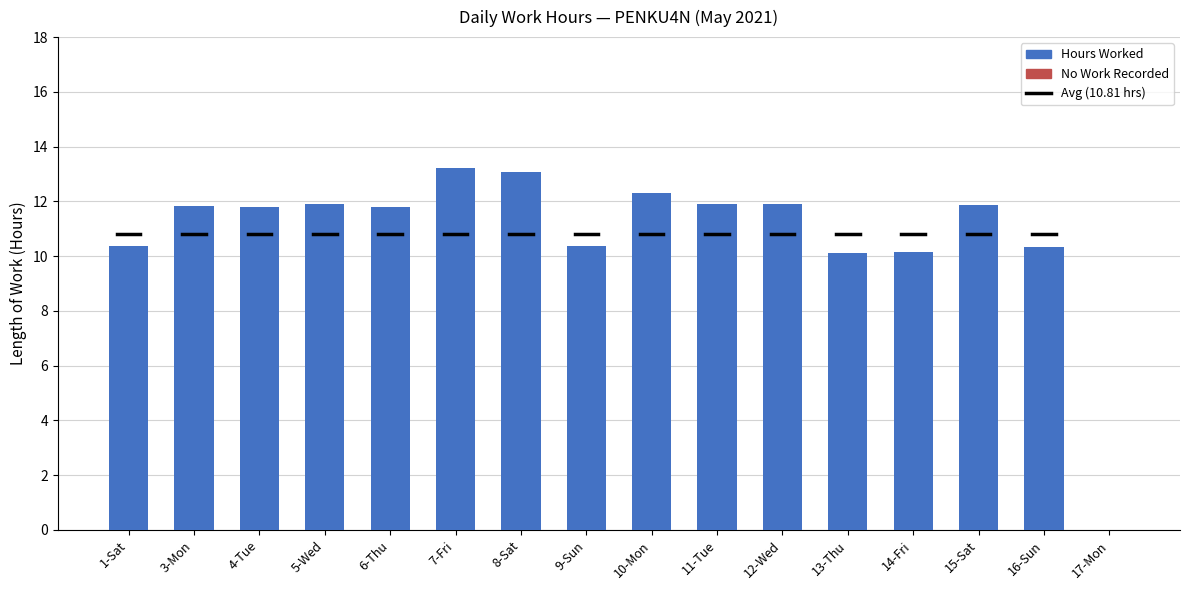

What is the sum of all values?

172.9